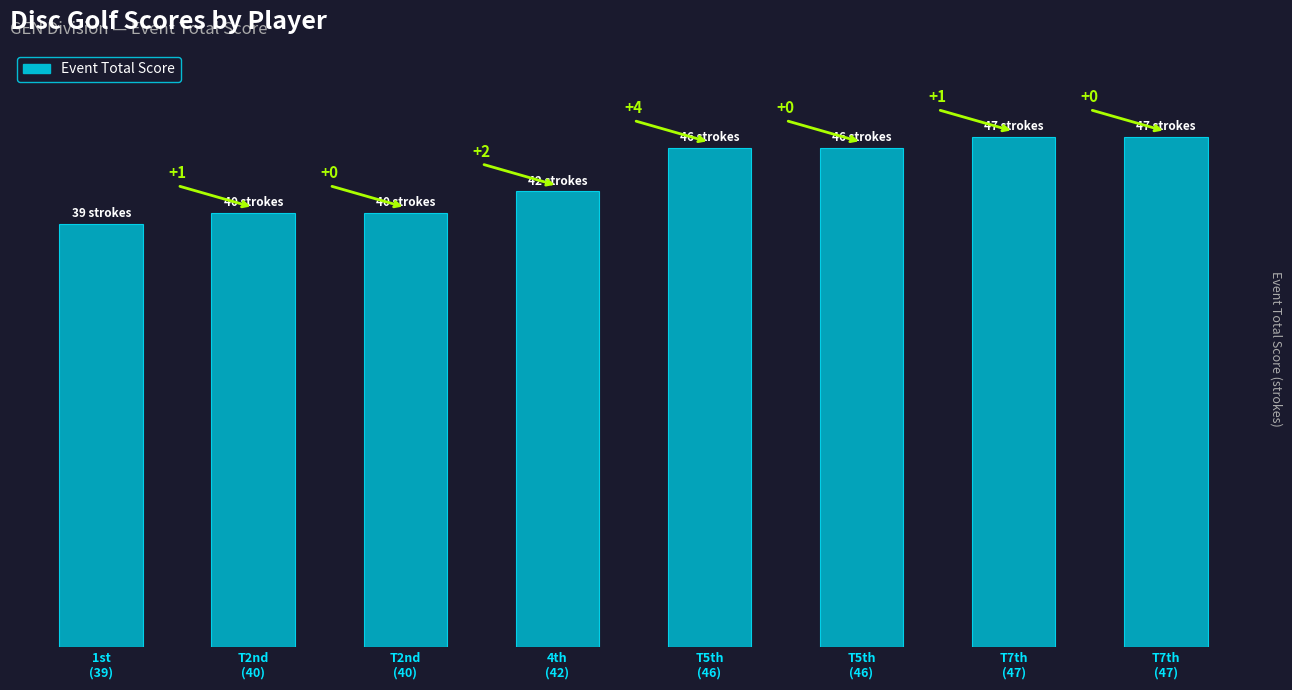

List the labels in order of value, largest first.

T7th
(47), T7th
(47), T5th
(46), T5th
(46), 4th
(42), T2nd
(40), T2nd
(40), 1st
(39)